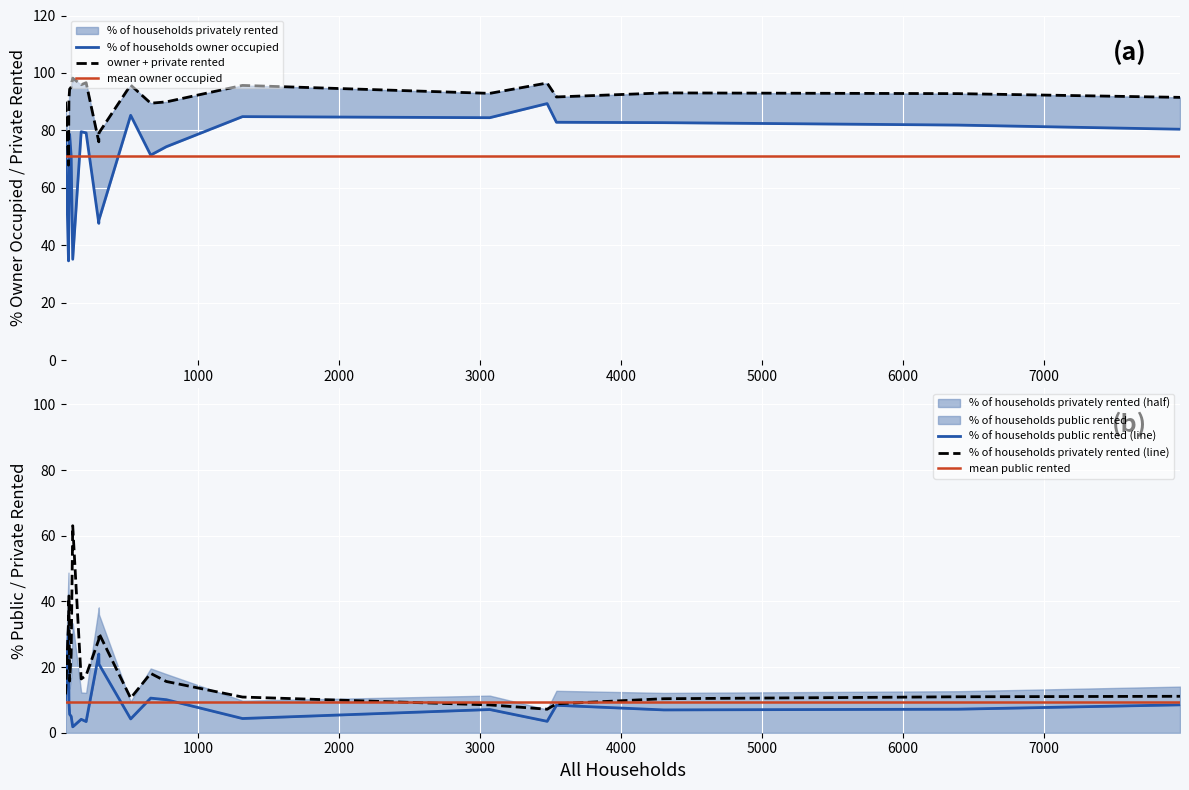

Rank the categories by % of households public rented value from lowest to highest.

Crichel, Horton, St. Leonards and St. Ives, Hinton, Holt, Alderholt, Gussage All Saints, Gussage St. Michael, Corfe Mullen, Colehill, Verwood, West Moors, Ferndown Town, Edmondsham, Chalbury, Sturminster Marshall, Puddletown & Athelhampton, Cranborne, Pamphill, Shapwick